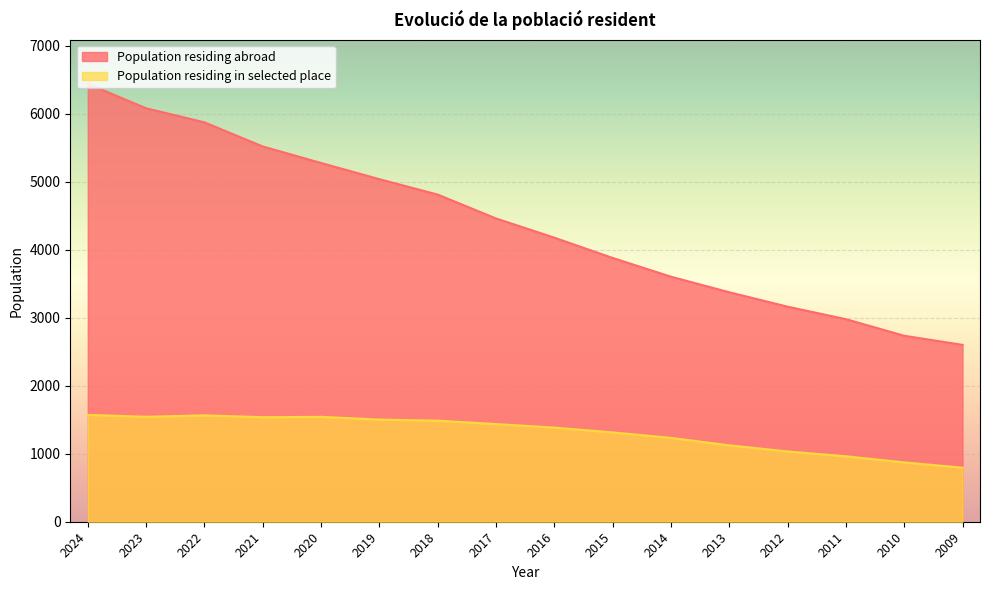

How many distinct data groups are displayed?

2